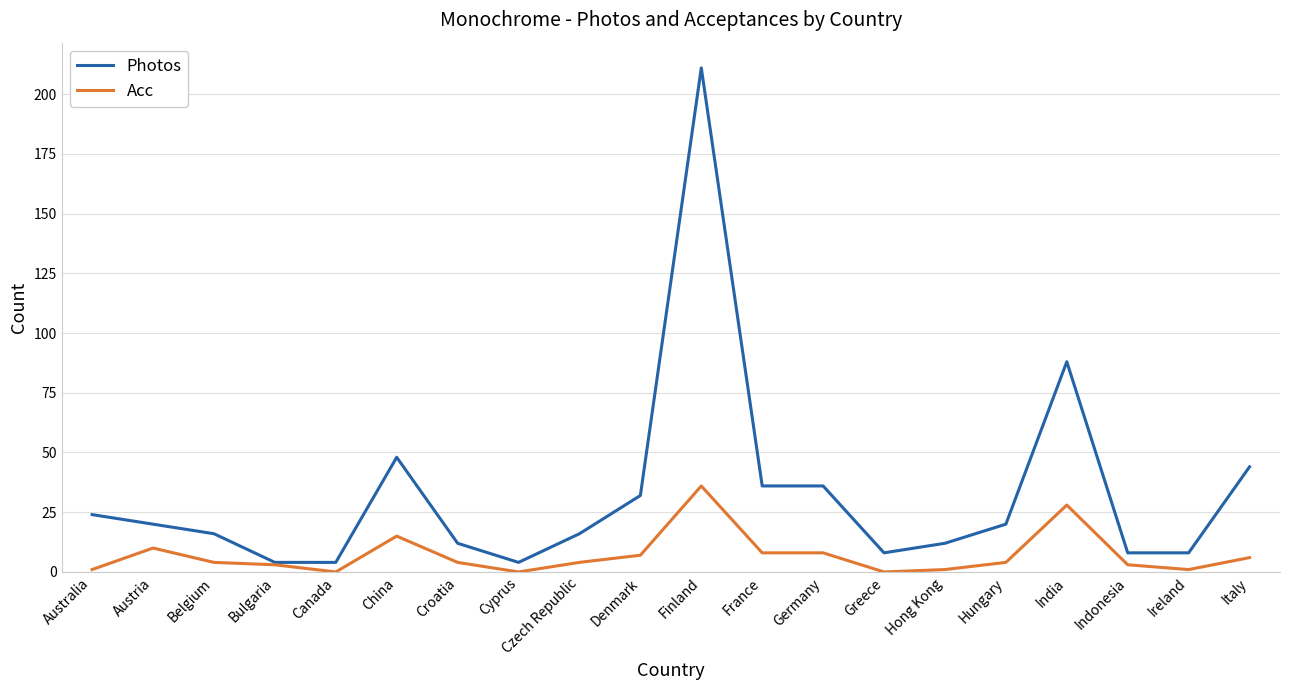

The Photos series shows 33 at China. True or false?

False